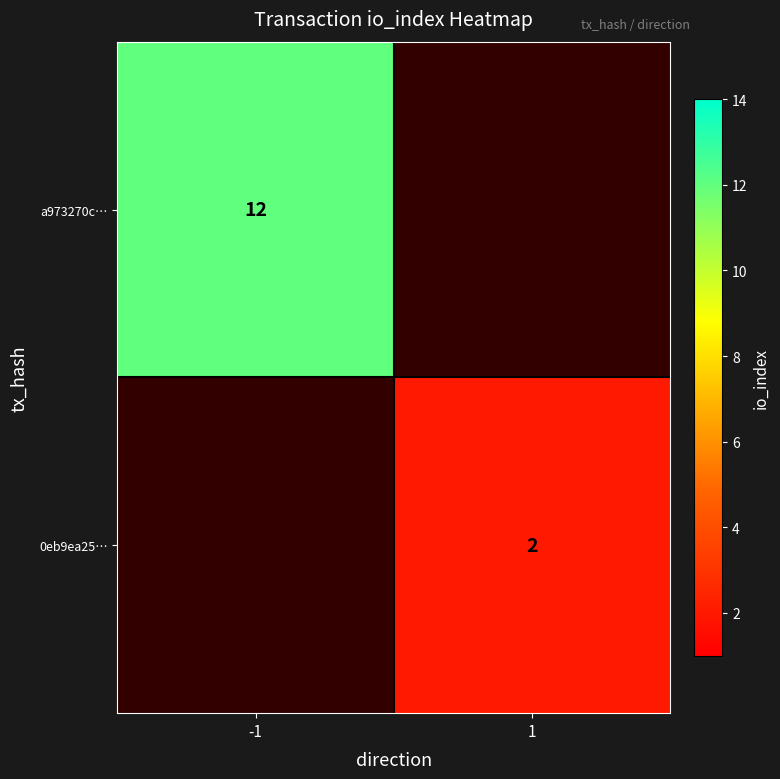

The value of a973270c… at -1 is 12. True or false?

True